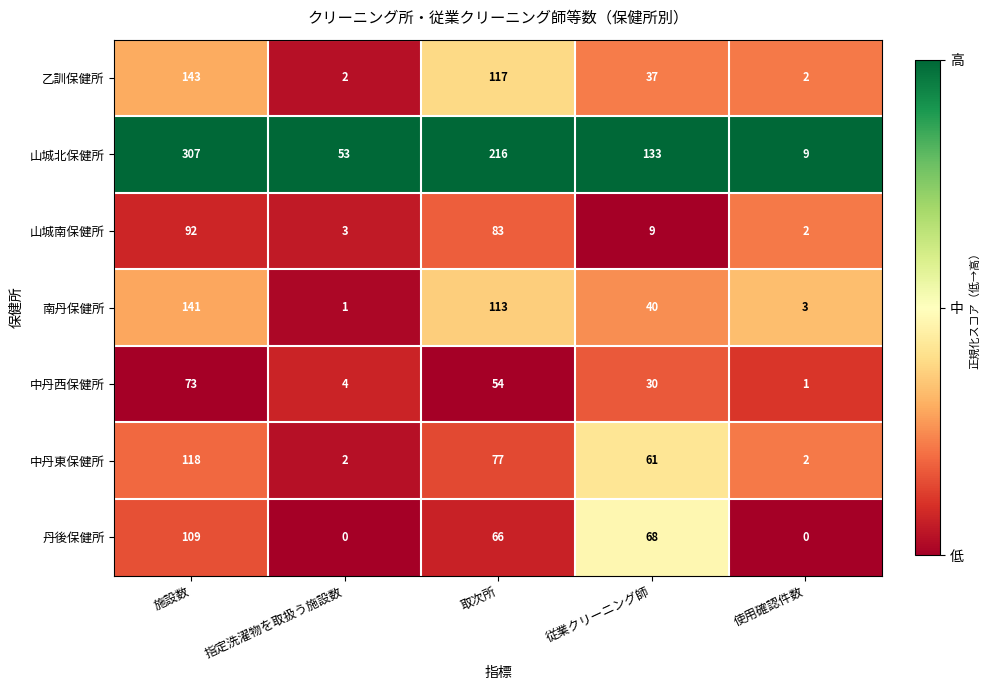

At which category does the chart reach its peak across all series?

施設数